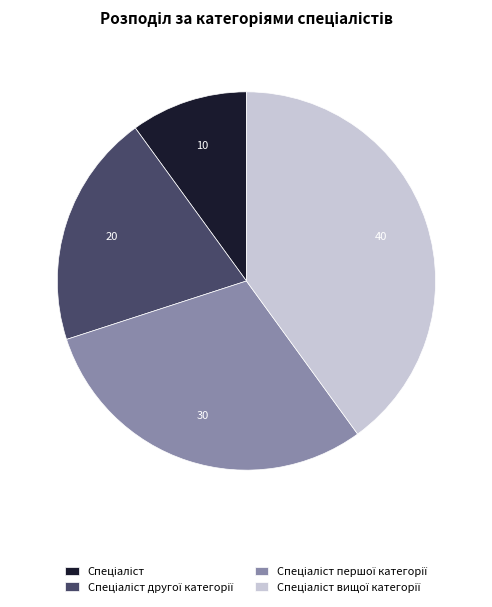

Is there a majority slice in this chart?

No